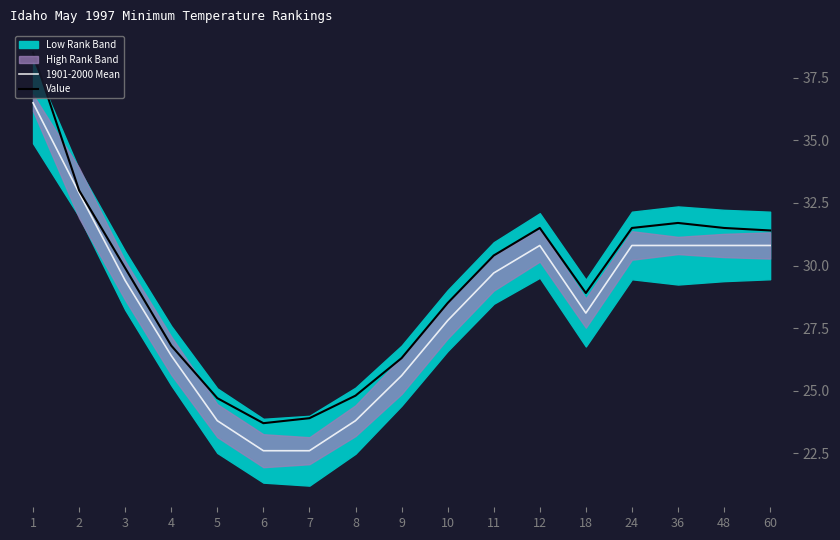

The 1901-2000 Mean series shows 30.8 at 24. True or false?

True